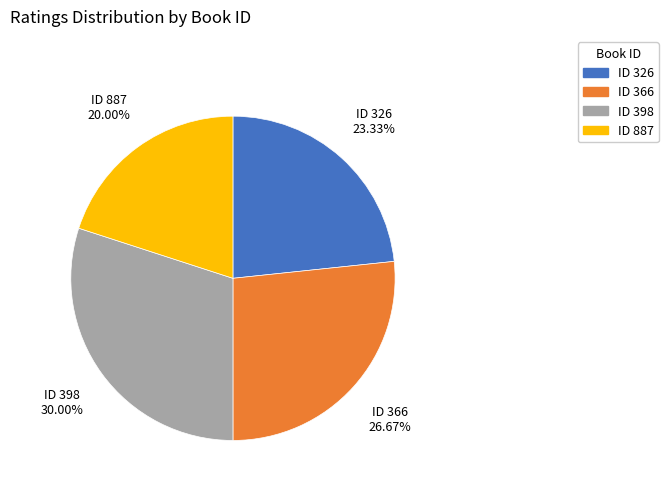

Rank the categories by value from lowest to highest.

ID 887, ID 326, ID 366, ID 398